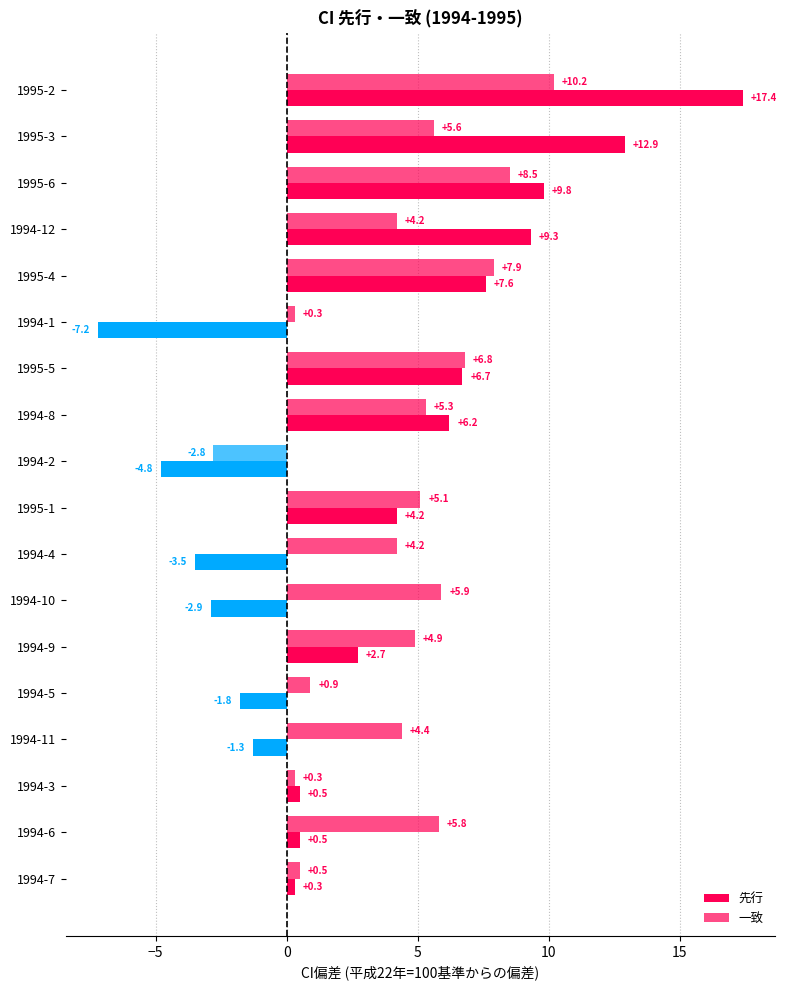

What is the value of the 一致 bar at the 17th from the left?

5.8